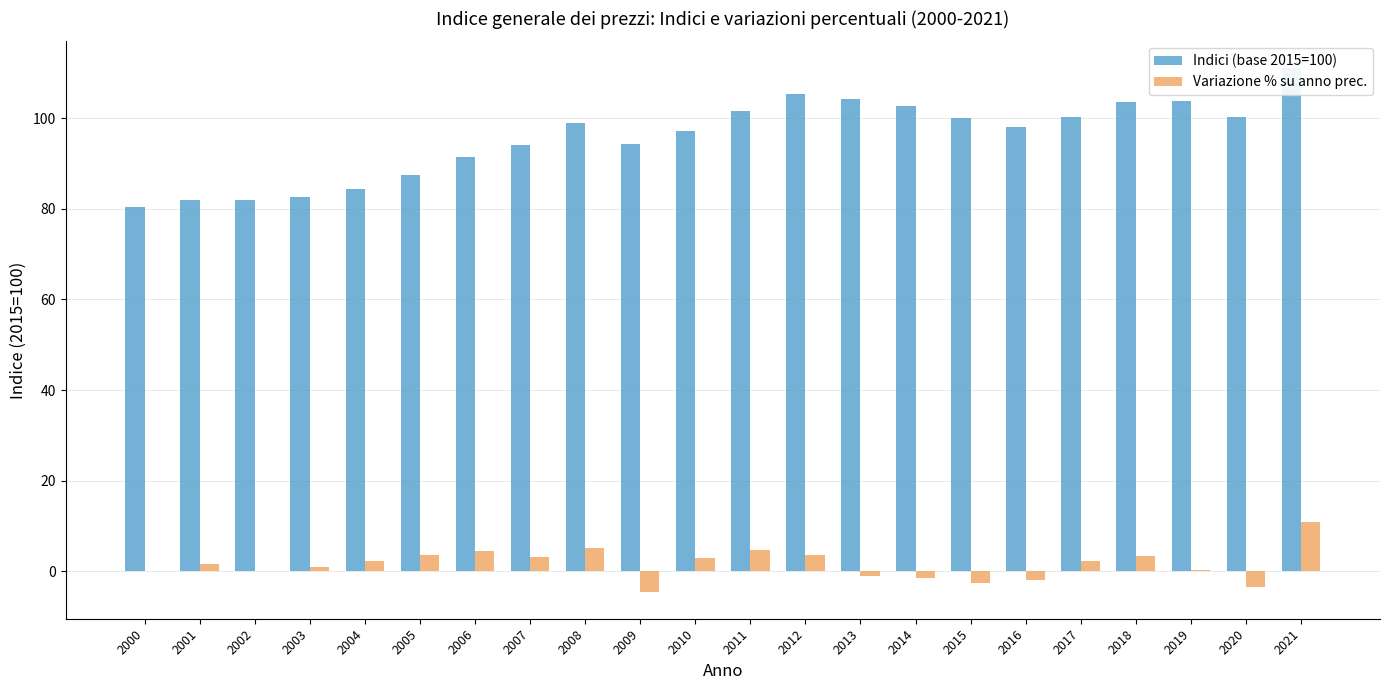

What is the average value of the Variazione % su anno prec. series?

1.5